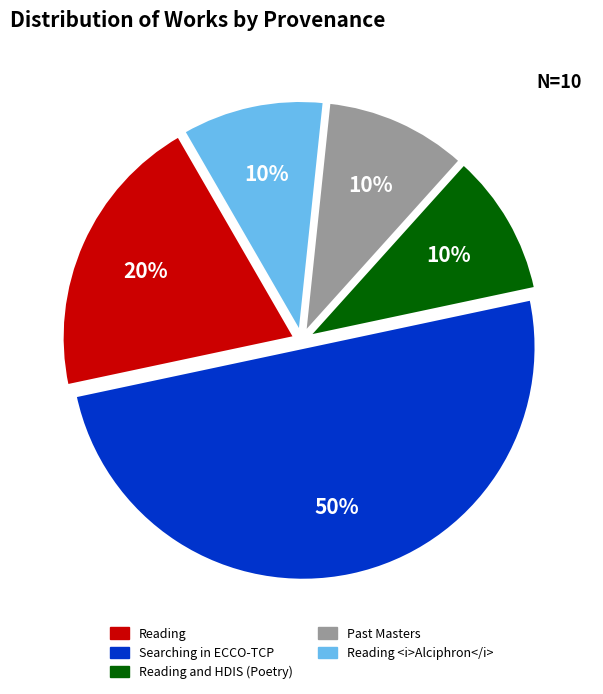

How many segments does this pie chart have?

5